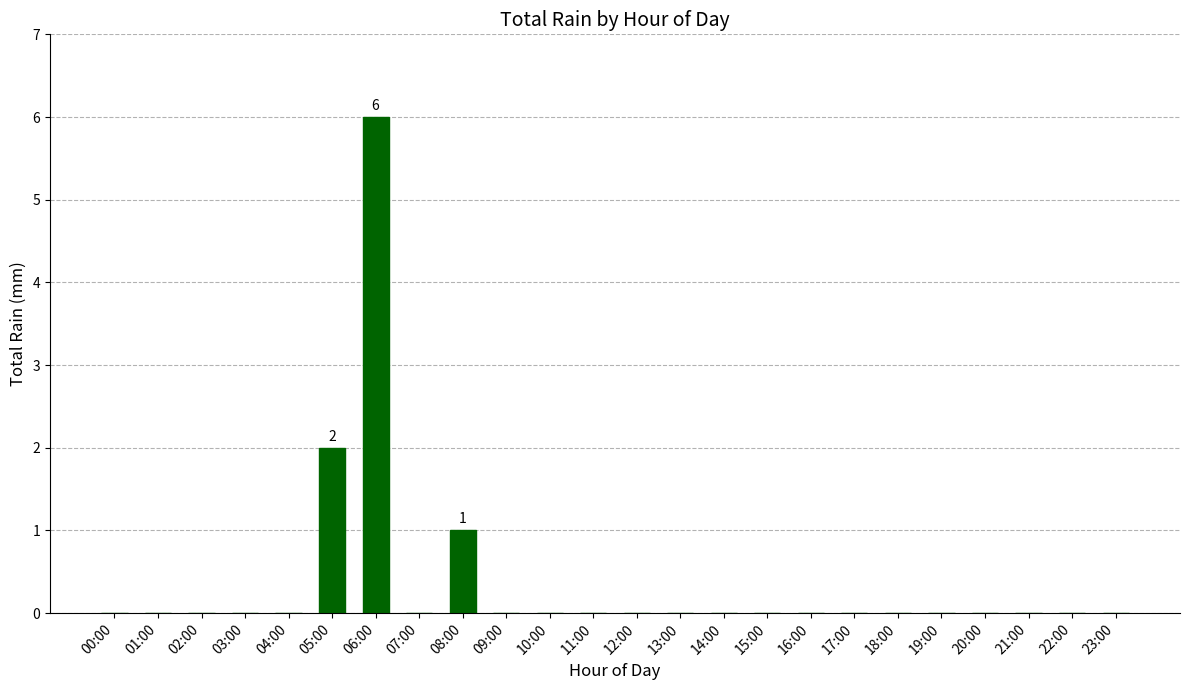

What is the change in value from 08:00 to 09:00?

-1